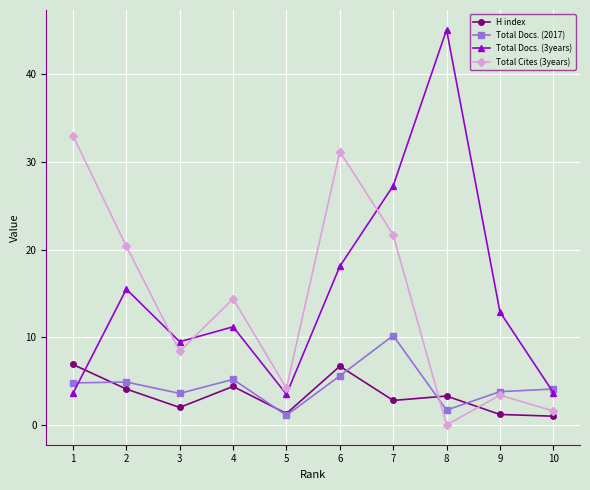

How many interior local valleys does the Total Cites (3years) series have?

3